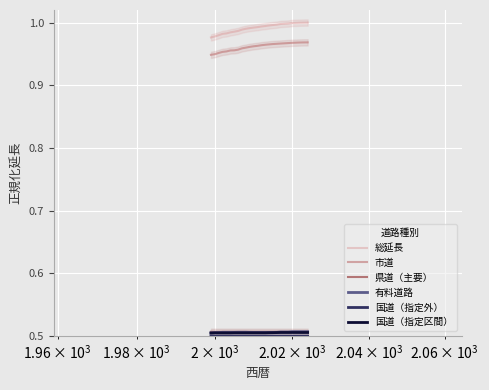

True or false: 総延長 and 市道 cross at least once.

False